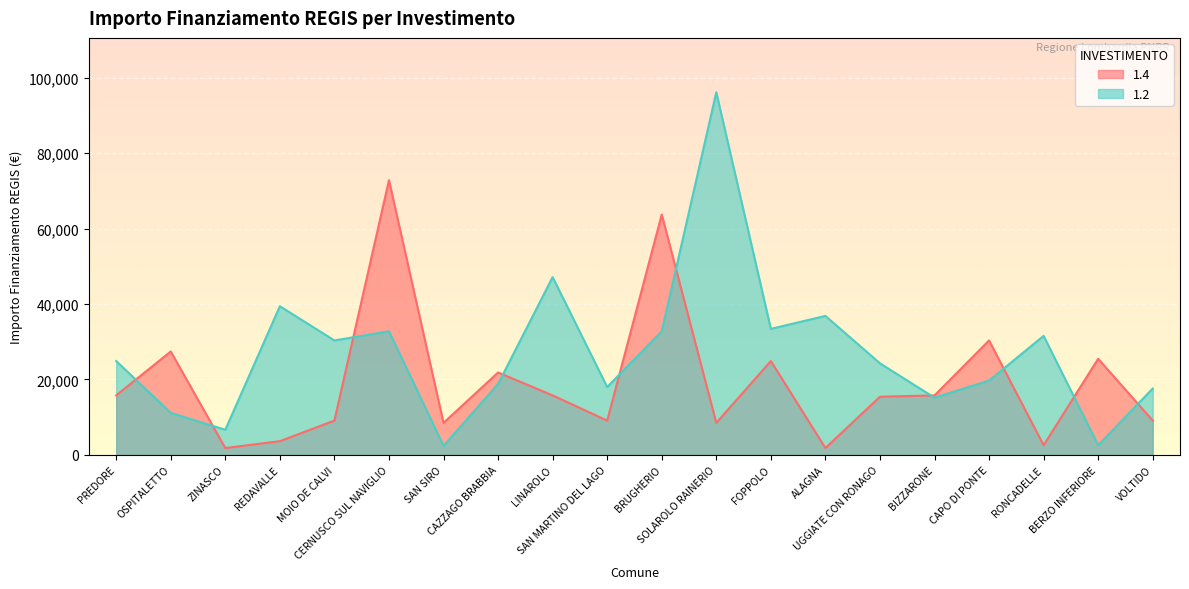

What position from the right is BERZO INFERIORE?

2